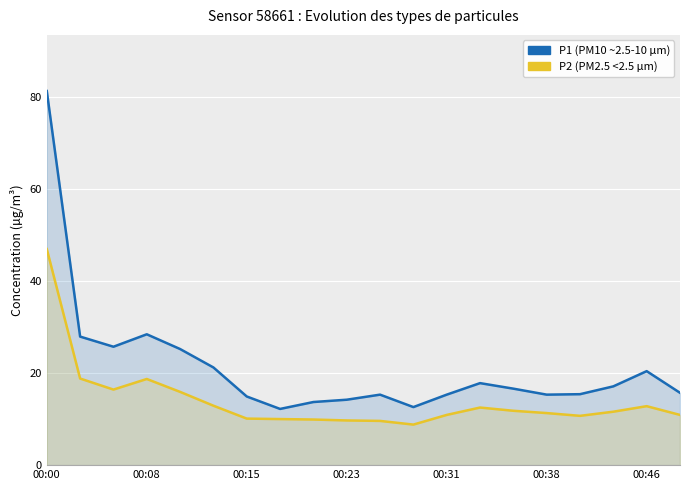

Reading left to right, list all the values displayed in this chart.

P1 (PM10): 81.2	27.9	25.7	28.4	25.2	21.2	14.9	12.2	13.7	14.2	15.3	12.6	15.3	17.8	16.6	15.3	15.4	17.1	20.4	15.7
P2 (PM2.5): 46.9	18.8	16.4	18.7	15.9	12.9	10.1	10.0	9.9	9.7	9.6	8.8	10.9	12.5	11.8	11.3	10.7	11.6	12.8	10.9